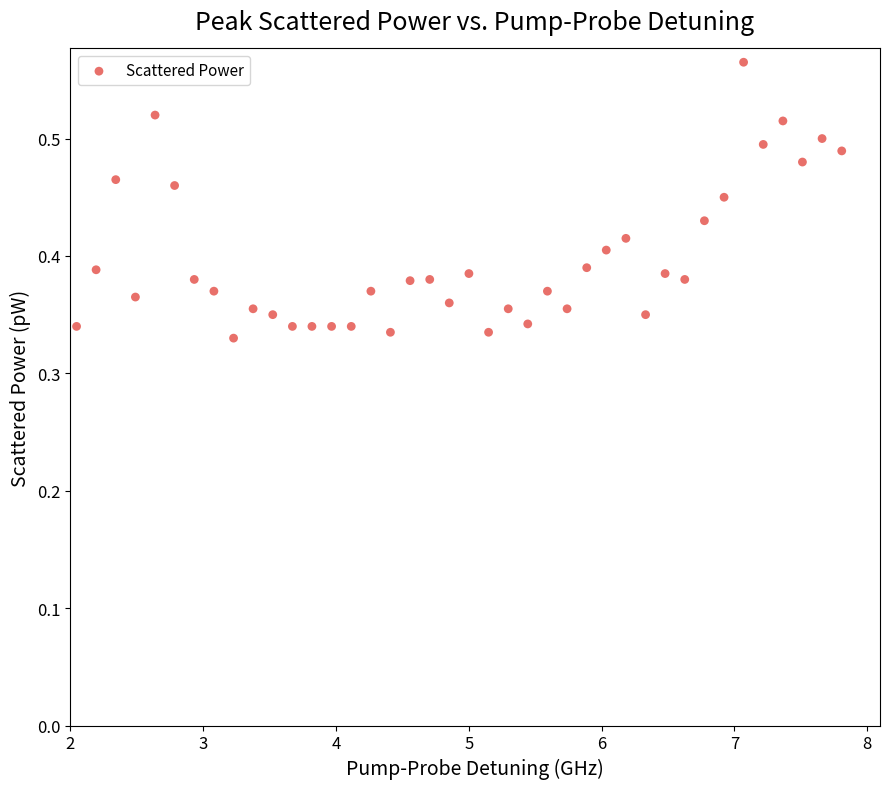

What is the range of X values (max minus min)?

5.8